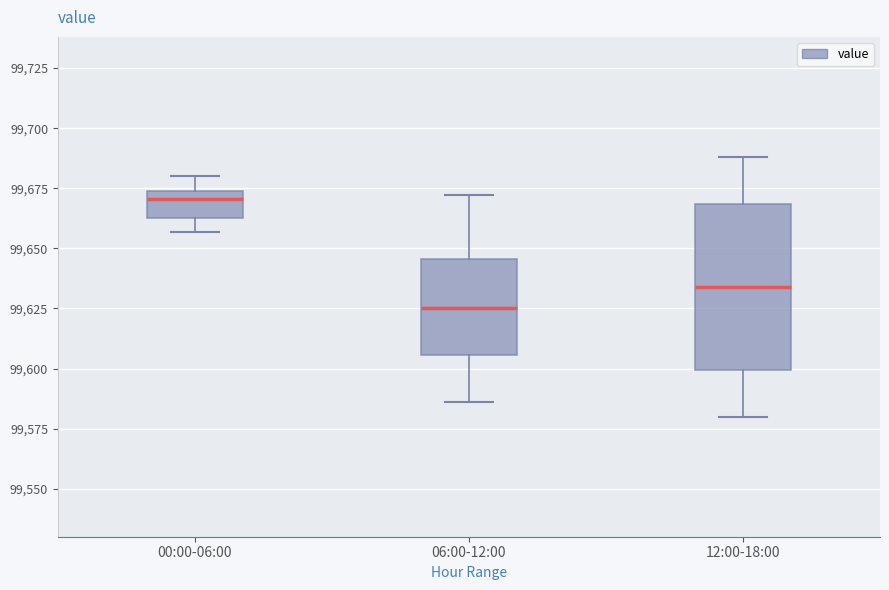

Which box is the tallest, from its lower edge to its upper edge?

12:00-18:00